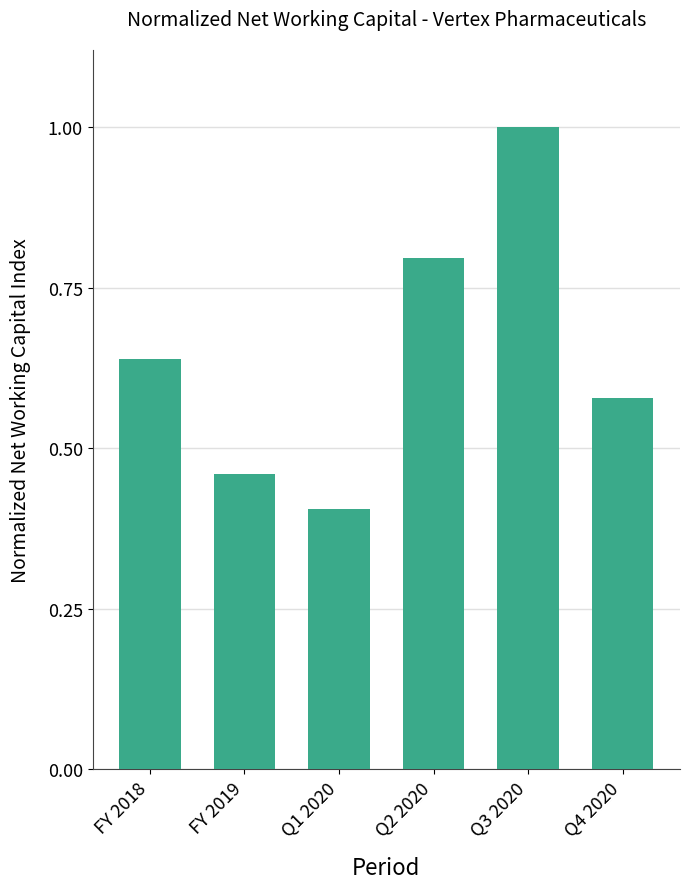

At which category does the chart reach its peak across all series?

Q3 2020